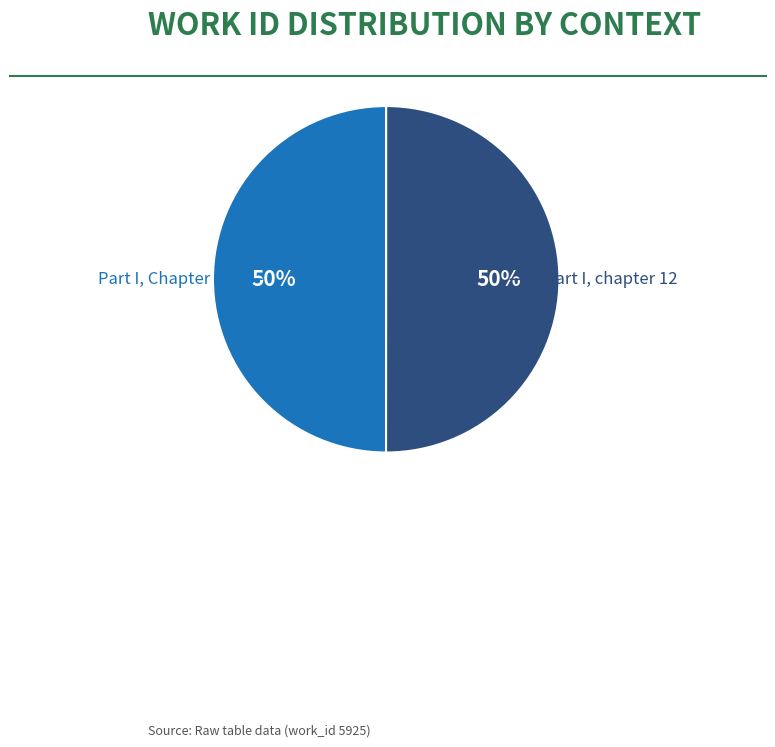

Is the sum of Part I, Chapter 8 and Part I, chapter 12 greater than half?

Yes